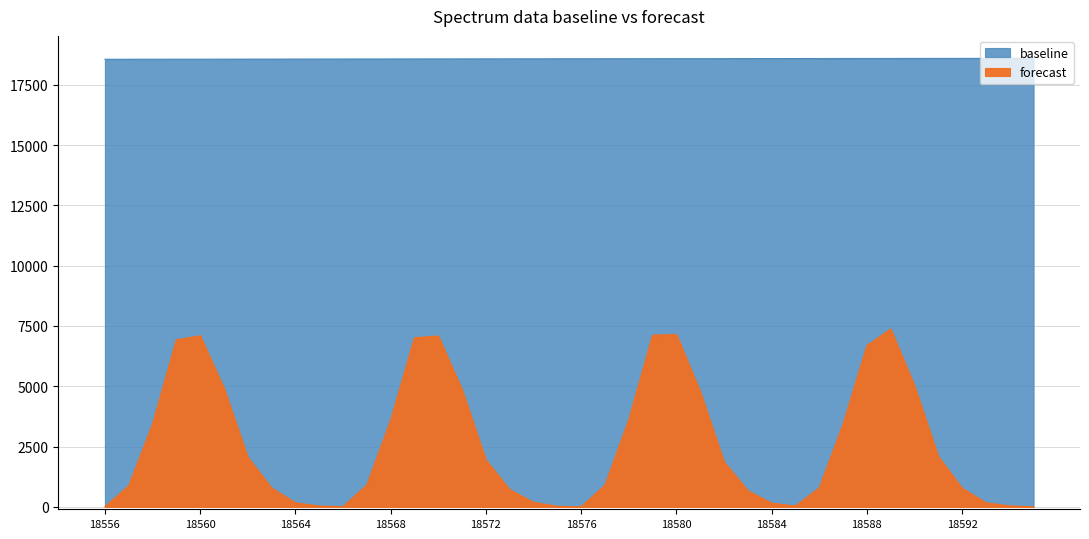

What is the difference between the maximum and minimum values in the forecast series?

7368